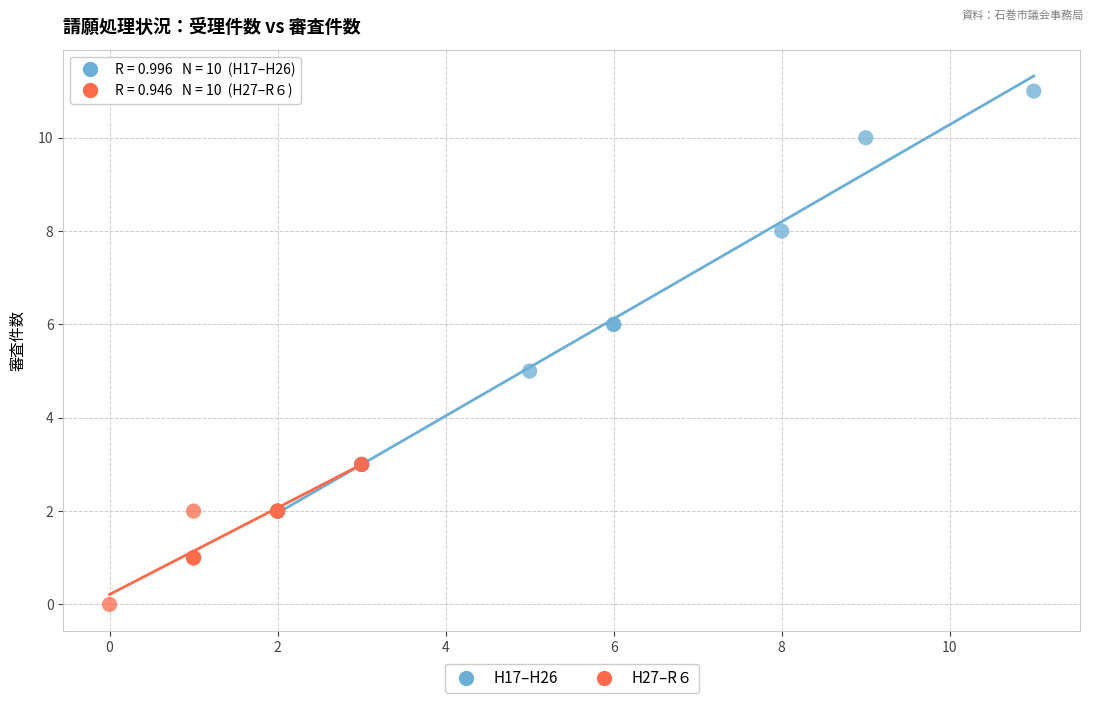

Which series contains the highest Y value?

H17–H26